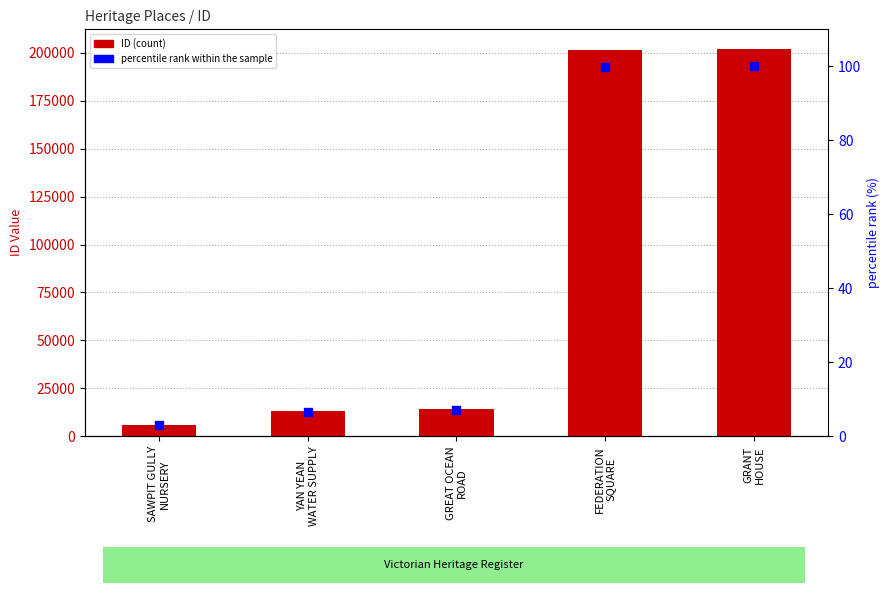

Which series reaches the maximum Y coordinate?

ID